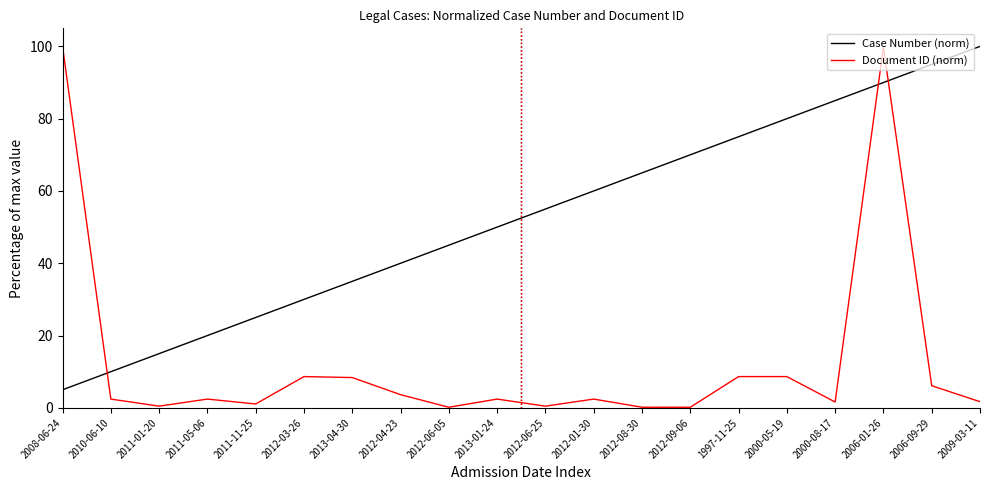

Read the Document ID (norm) value at 2008-06-24.

100.0